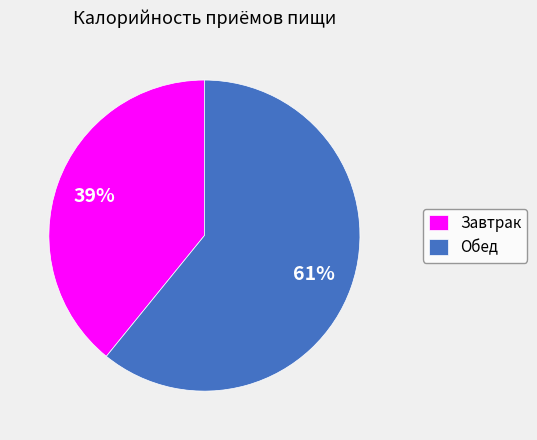

Which category has the biggest portion of the pie?

Обед